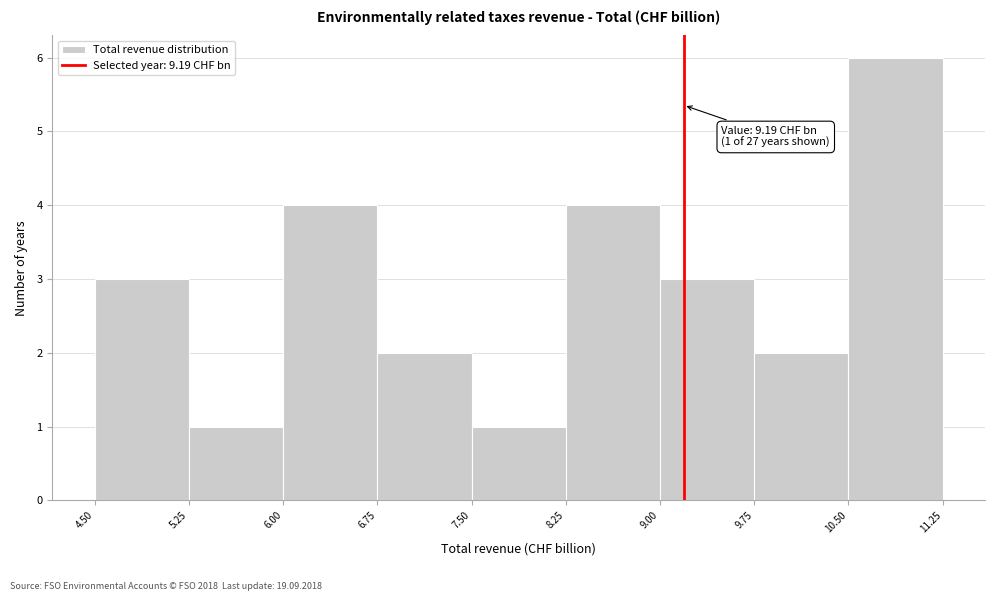

Which range on the x-axis has the tallest bar?

10.50 to 11.25